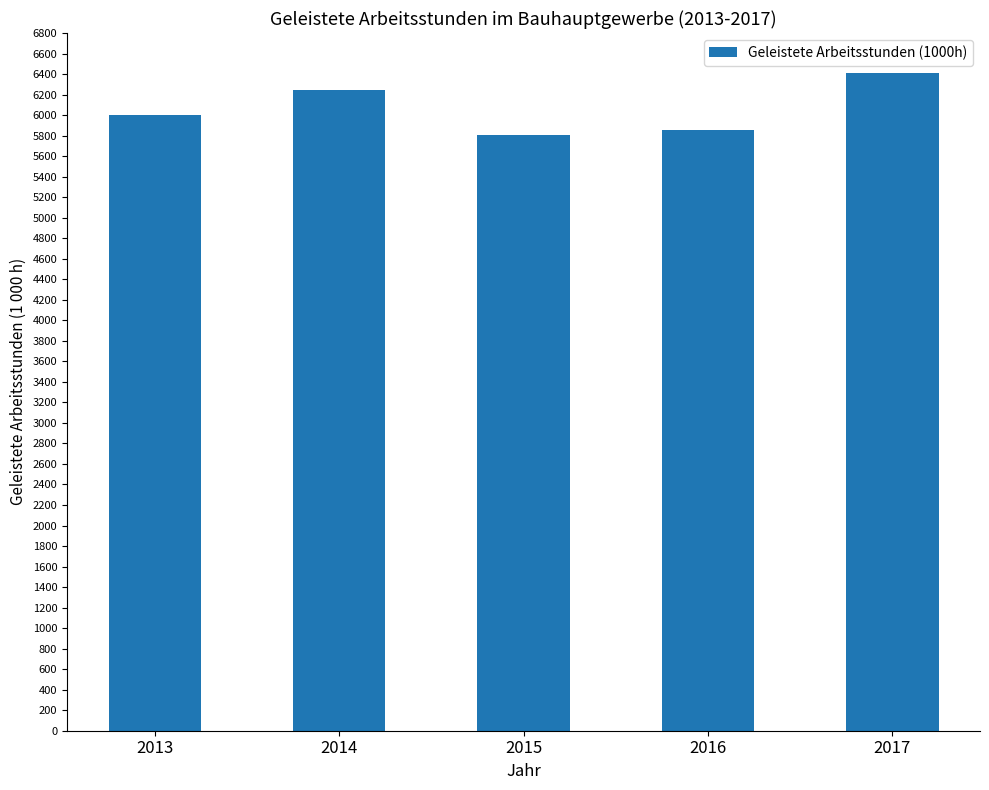

What is the change in value from 2013 to 2016?

-144.9